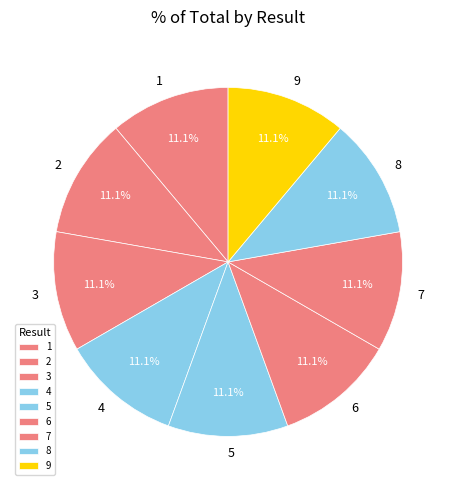

How many segments does this pie chart have?

9